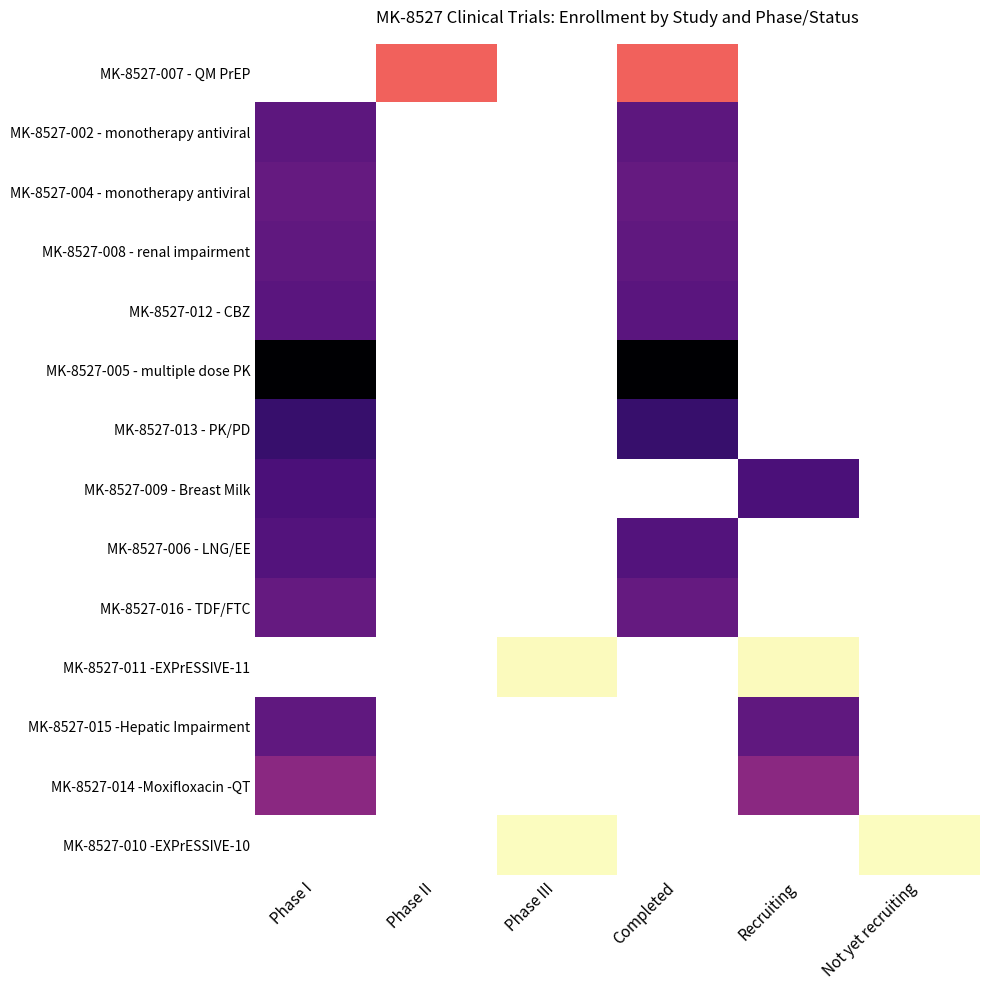

How many categories are shown in the chart?

6